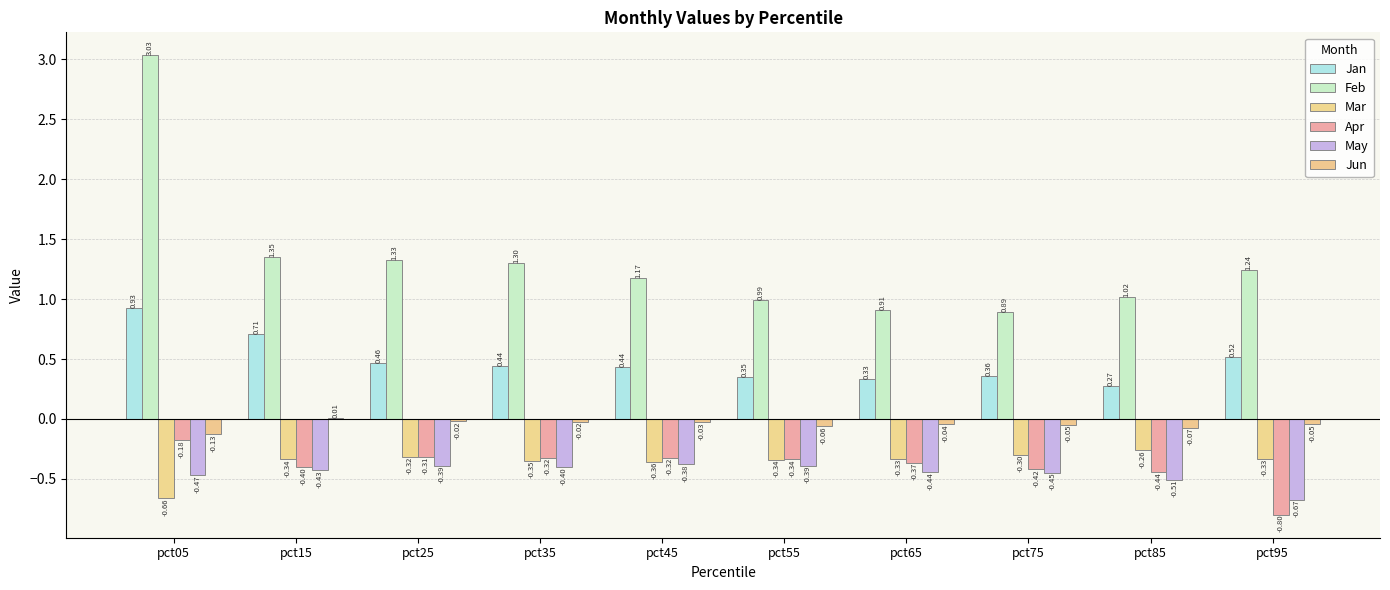

What is the difference between the highest and lowest values at pct45?

1.6